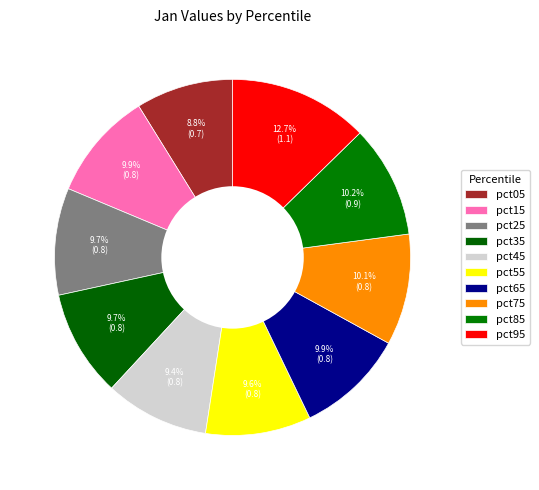

To the nearest percent, what percentage of the pie is pct75?

10%